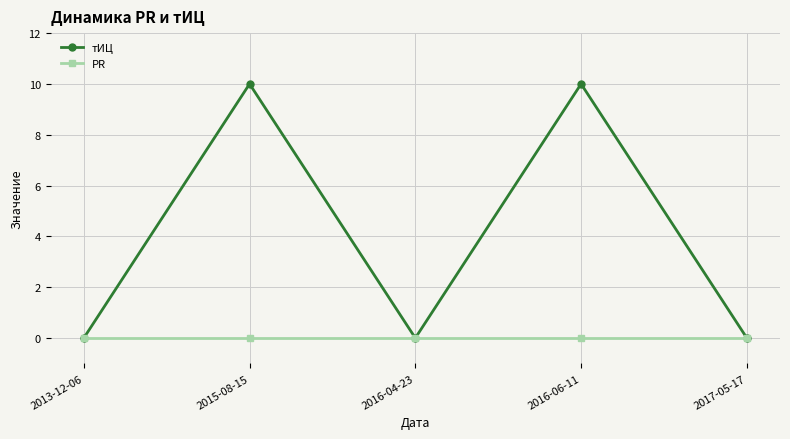

List the series in order of their peak value, lowest first.

PR, тИЦ